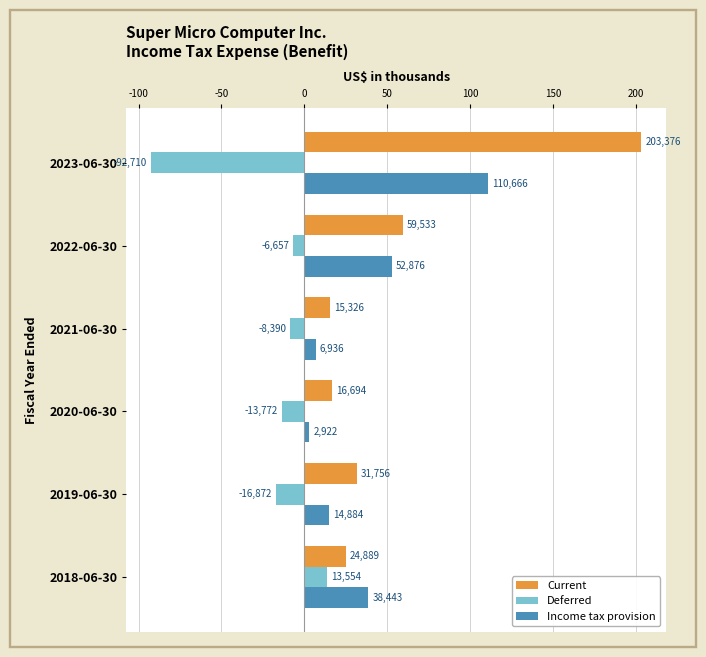

What are all the series names shown in the legend?

Current, Deferred, Income tax provision